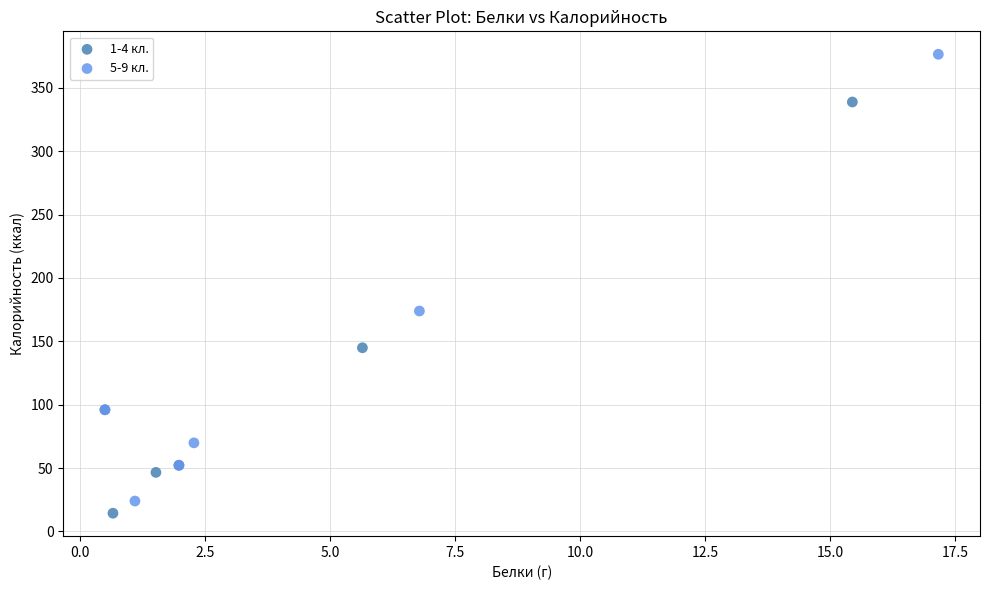

Which series has the largest Y range (max minus min)?

5-9 кл.